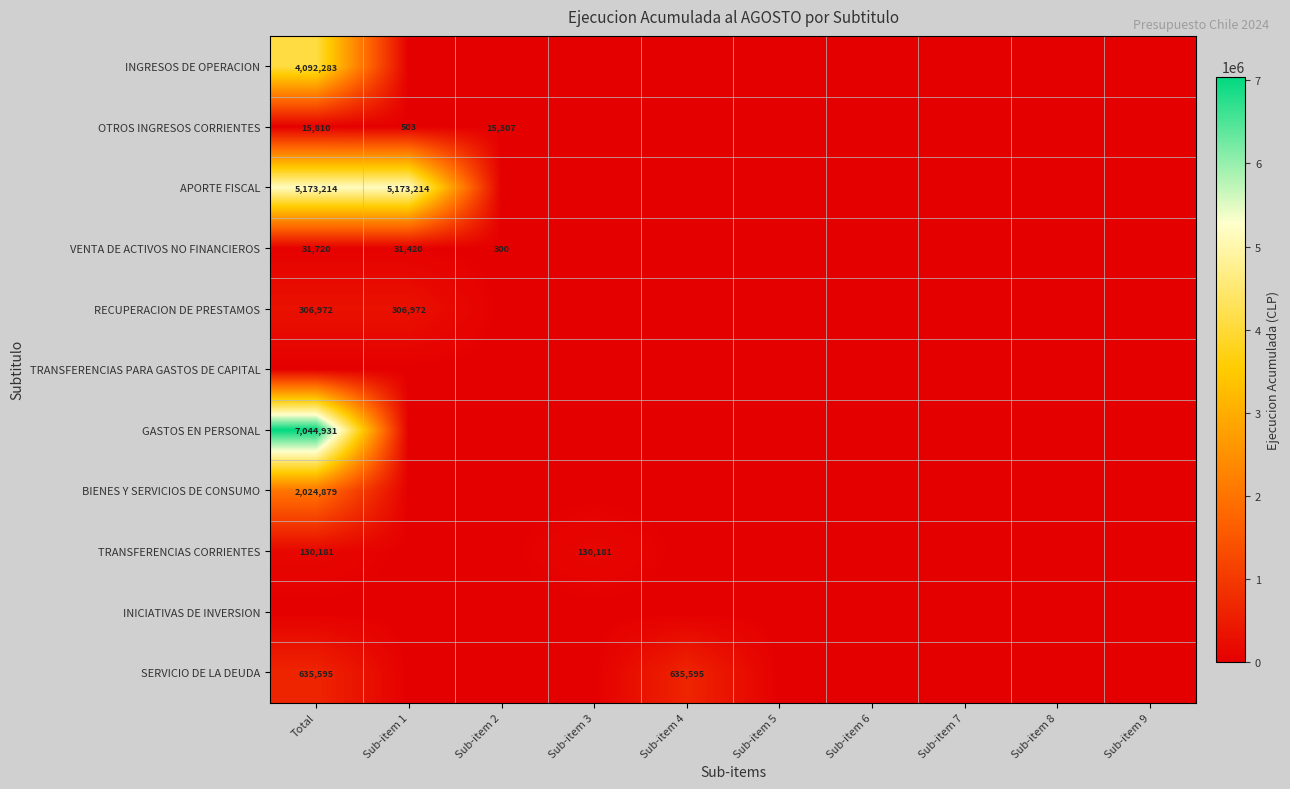

The APORTE FISCAL series shows 8131296 at Total. True or false?

False